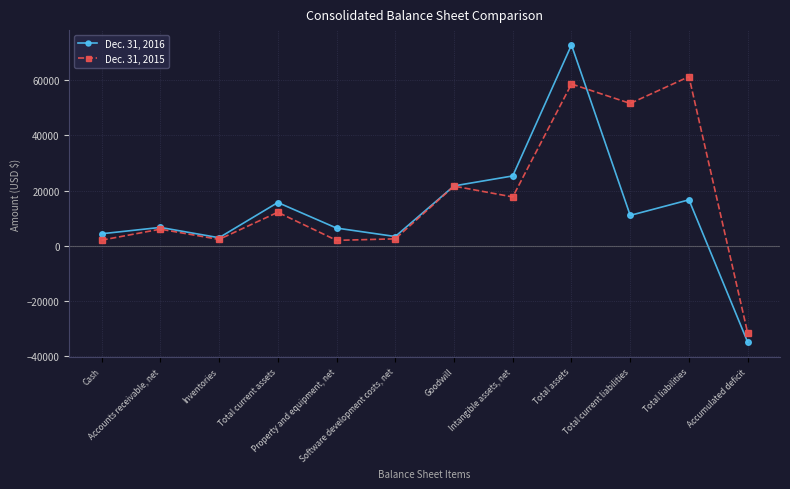

Which category has the highest value in the Dec. 31, 2015 series?

Total liabilities